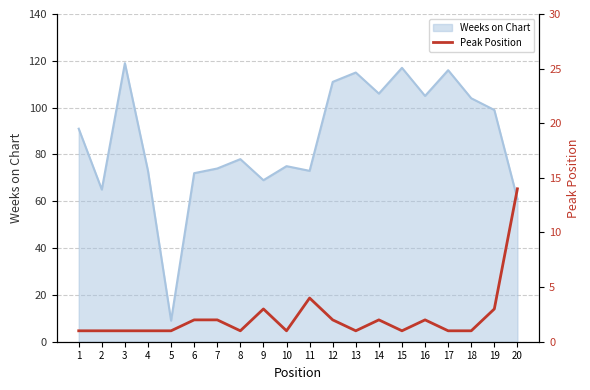

The value of Weeks on Chart at 8 is 78. True or false?

True